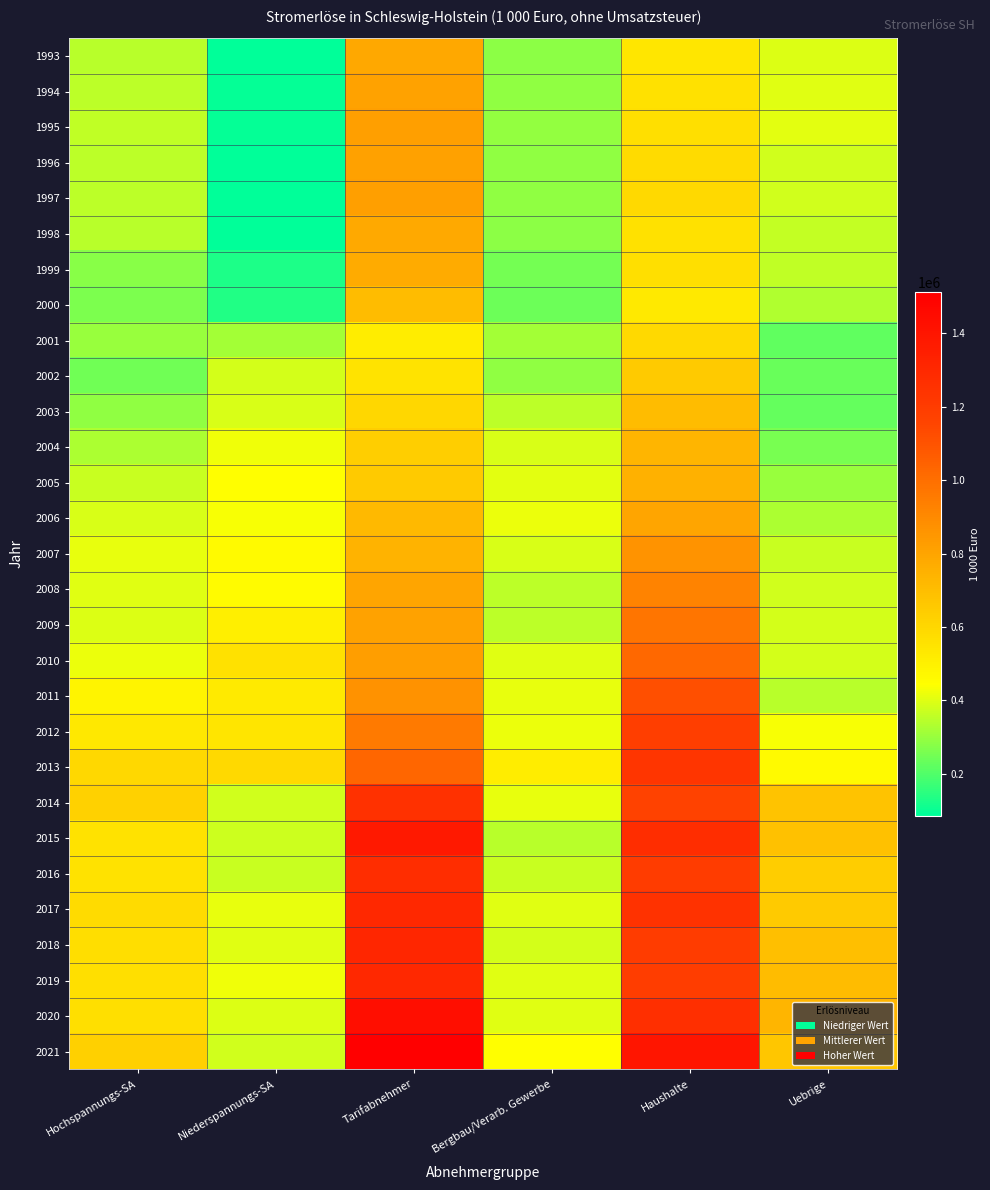

At how many categories does at least one series exceed 1336699?

2